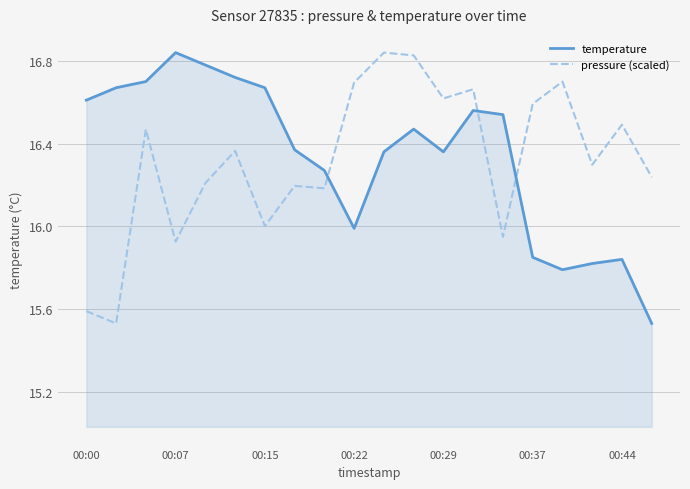

What is the difference between the maximum and minimum values in the pressure (scaled) series?

1.3